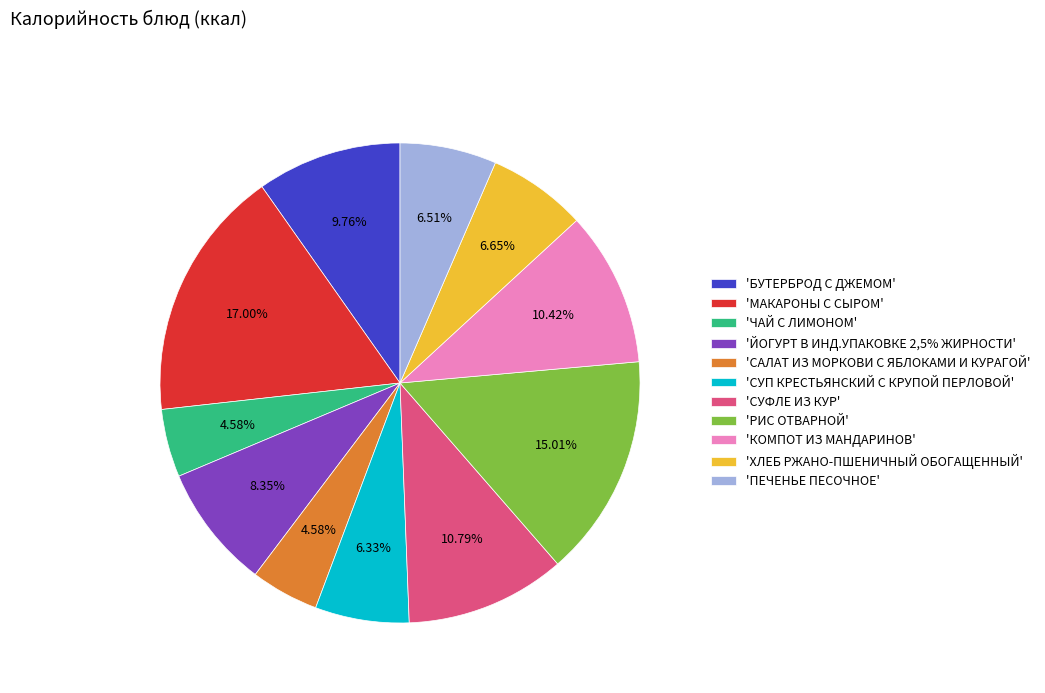

Does 'СУФЛЕ ИЗ КУР' represent more than half of the total?

No